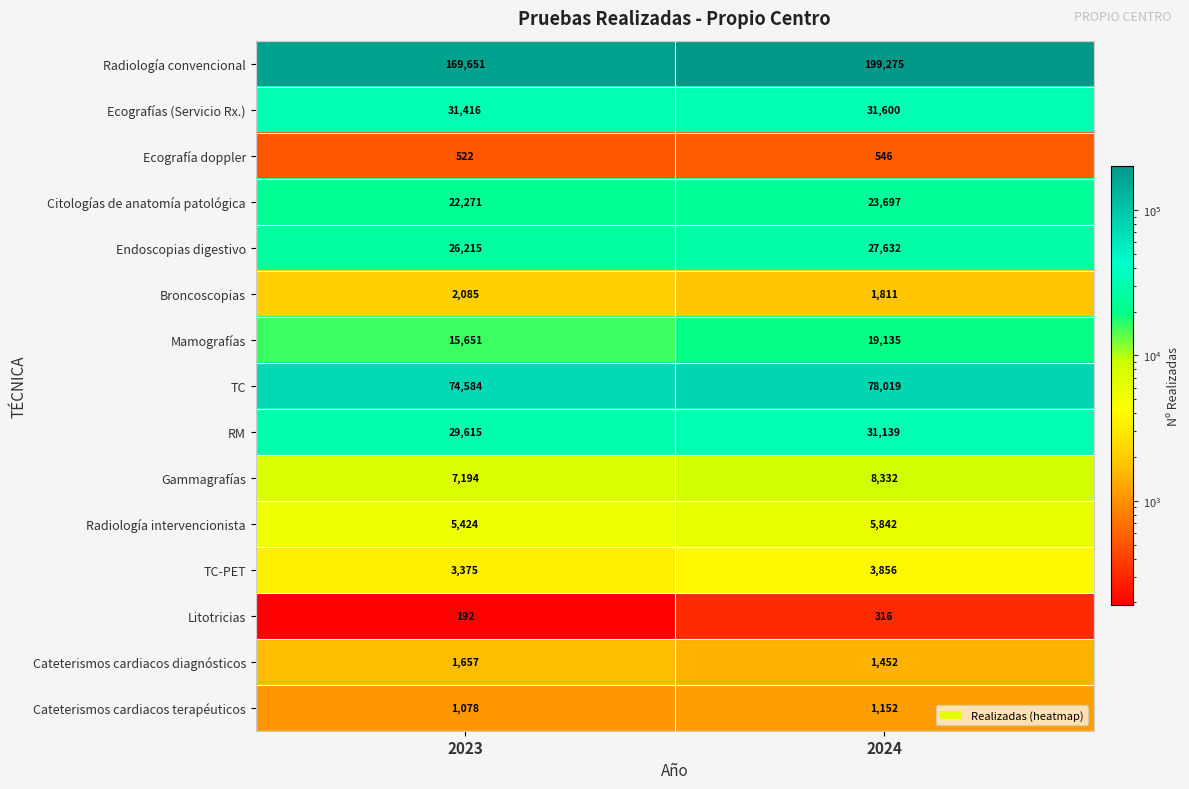

List the series in order of their peak value, lowest first.

Litotricias, Ecografía doppler, Cateterismos cardiacos terapéuticos, Cateterismos cardiacos diagnósticos, Broncoscopias, TC-PET, Radiología intervencionista, Gammagrafías, Mamografías, Citologías de anatomía patológica, Endoscopias digestivo, RM, Ecografías (Servicio Rx.), TC, Radiología convencional